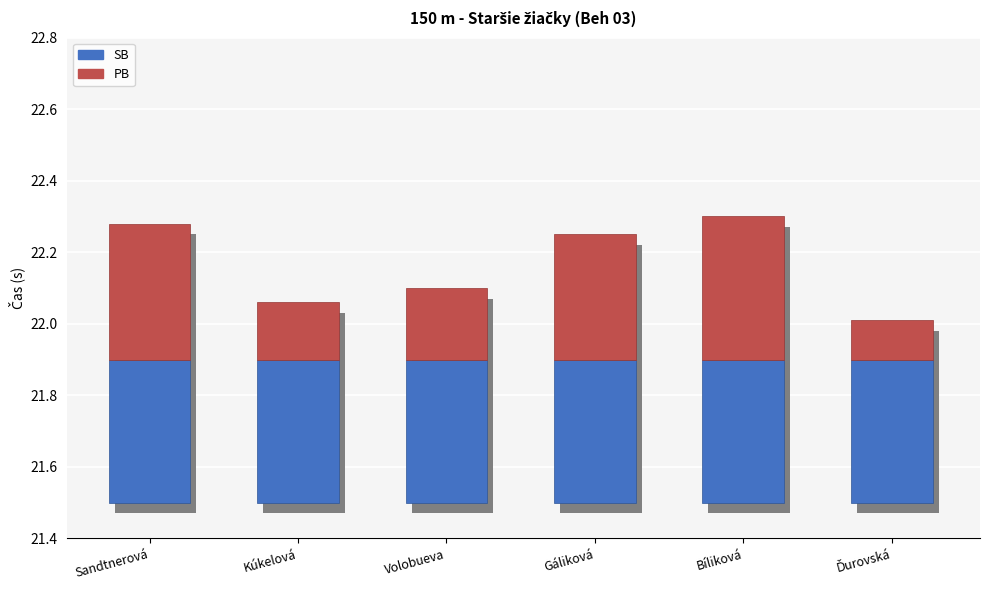

What is the label of the 5th bar from the right?

Kúkelová